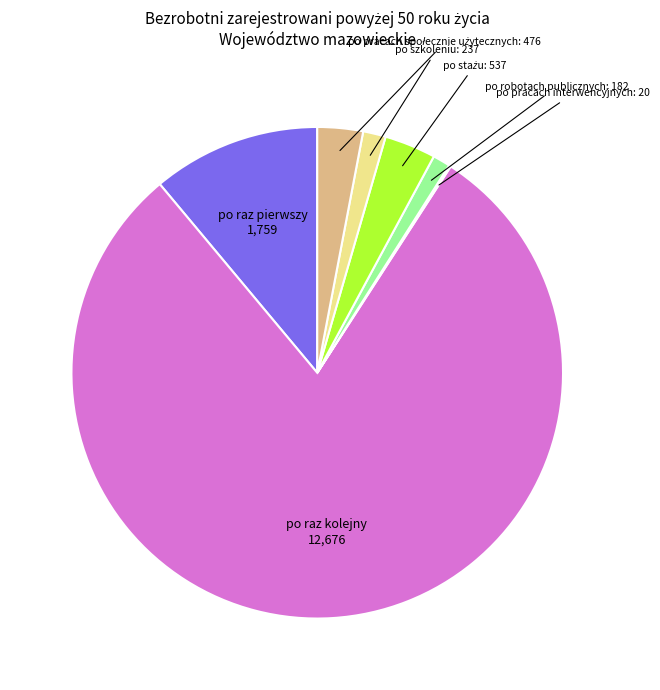

Which category has the biggest portion of the pie?

po raz kolejny